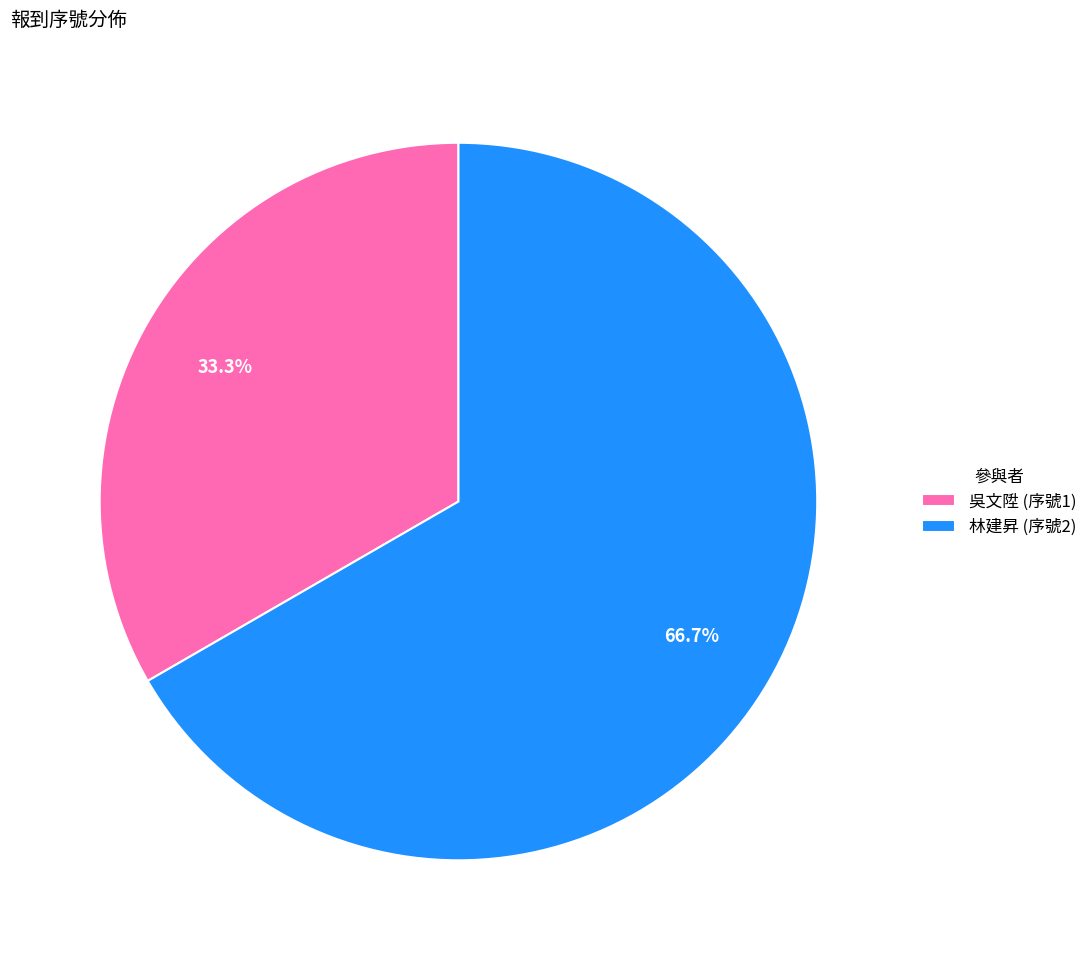

What is the total percentage of 林建昇 and 吳文陞?

100.0%